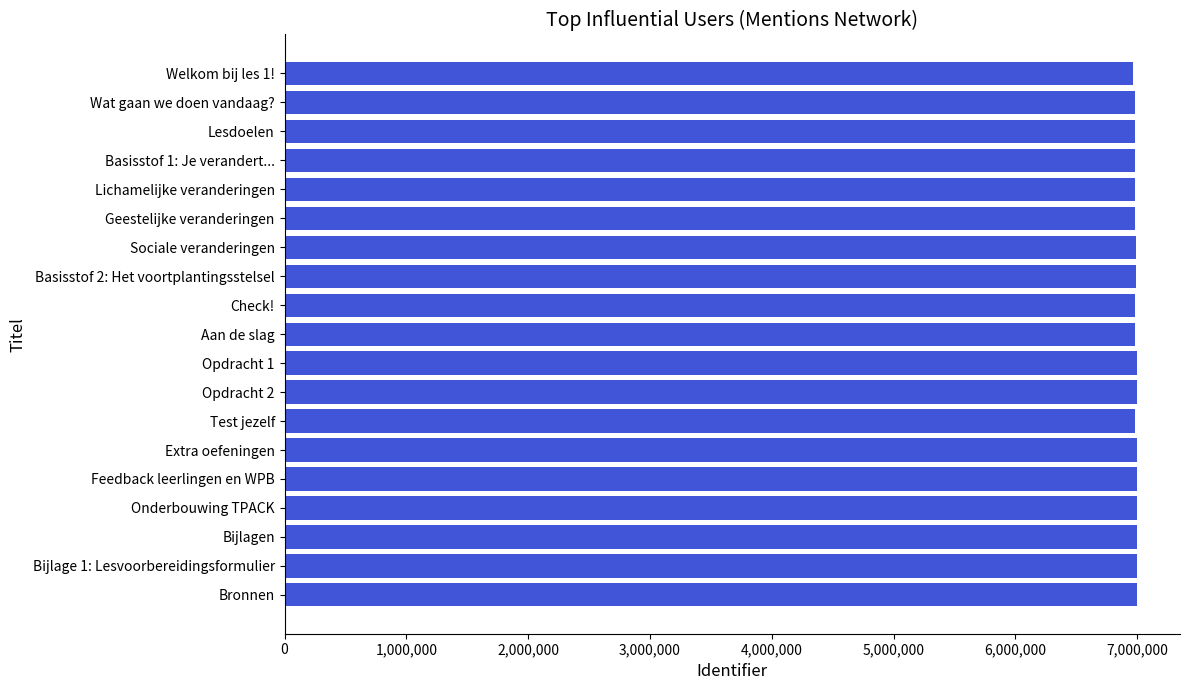

Approximately how many times larger is the value at Lichamelijke veranderingen compared to Bronnen?

1.0